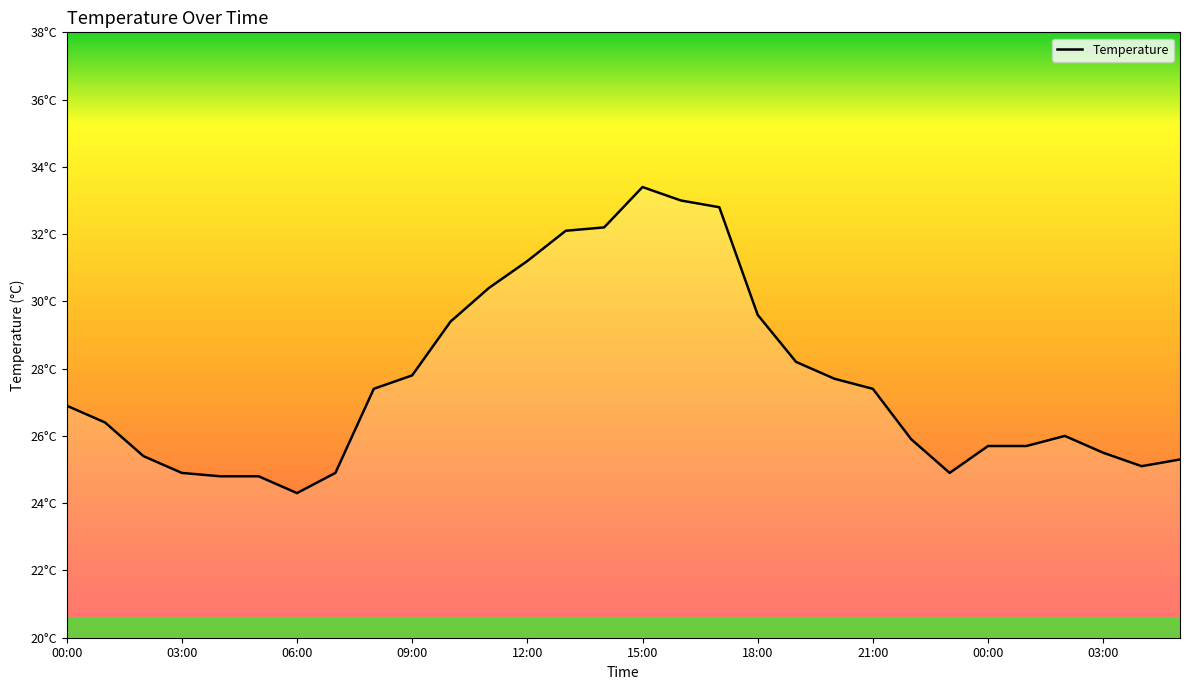

Is this an area chart (filled region under the line)?

Yes